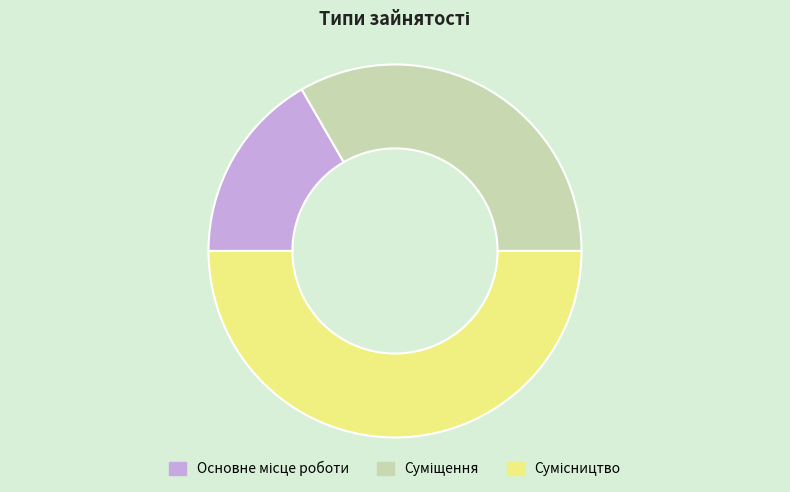

What is the change in value from Суміщення to Сумісництво?

+1